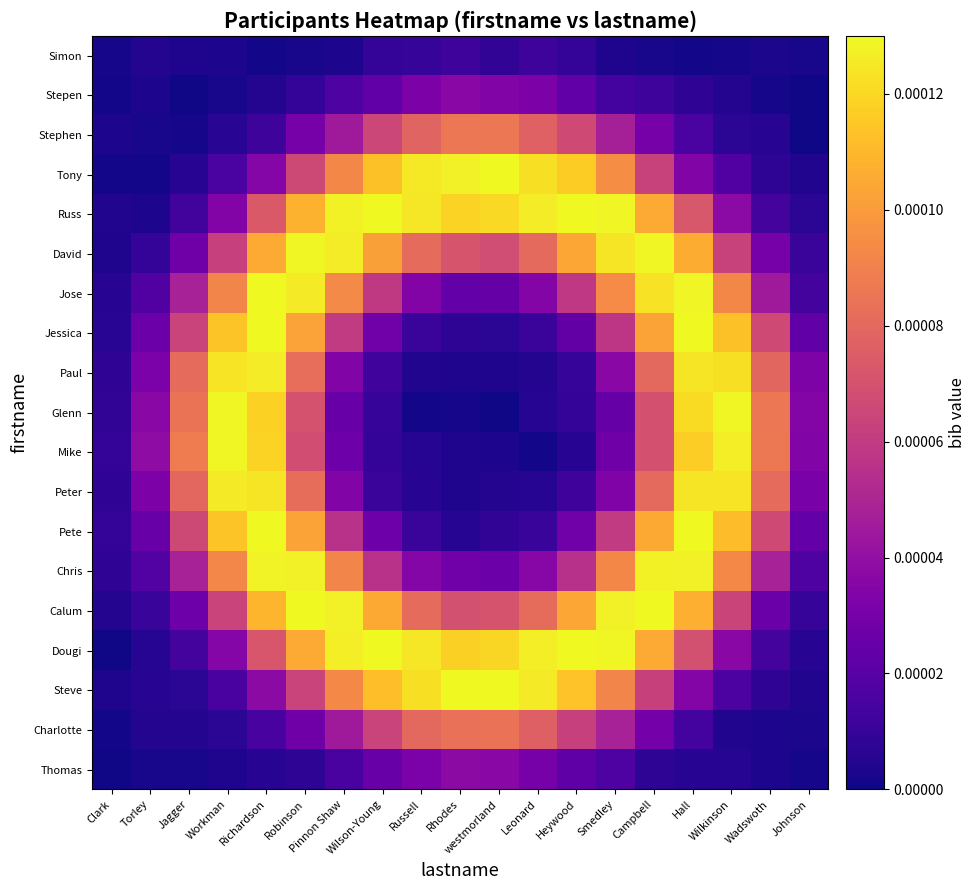

Reading left to right, transcribe all the data shown in this chart.

Simon: Clark=0.0	Torley=0.0	Jagger=0.0	Workman=0.0	Richardson=0.0	Robinson=0.0	Pinnon Shaw=0.0	Wilson-Young=0.0	Russell=0.0	Rhodes=0.0	westmorland=0.0	Leonard=0.0	Heywood=0.0	Smedley=0.0	Campbell=0.0	Hall=0.0	Wilkinson=0.0	Wadswoth=0.0	Johnson=0.0
Stepen: Clark=0.0	Torley=0.0	Jagger=0.0	Workman=0.0	Richardson=0.0	Robinson=0.0	Pinnon Shaw=0.0	Wilson-Young=0.0	Russell=0.0	Rhodes=0.0	westmorland=0.0	Leonard=0.0	Heywood=0.0	Smedley=0.0	Campbell=0.0	Hall=0.0	Wilkinson=0.0	Wadswoth=0.0	Johnson=0.0
Stephen: Clark=0.0	Torley=0.0	Jagger=0.0	Workman=0.0	Richardson=0.0	Robinson=0.0	Pinnon Shaw=0.0	Wilson-Young=0.0	Russell=0.0	Rhodes=0.0	westmorland=0.0	Leonard=0.0	Heywood=0.0	Smedley=0.0	Campbell=0.0	Hall=0.0	Wilkinson=0.0	Wadswoth=0.0	Johnson=0.0
Tony: Clark=0.0	Torley=0.0	Jagger=0.0	Workman=0.0	Richardson=0.0	Robinson=0.0	Pinnon Shaw=0.0	Wilson-Young=0.0	Russell=0.0	Rhodes=0.0	westmorland=0.0	Leonard=0.0	Heywood=0.0	Smedley=0.0	Campbell=0.0	Hall=0.0	Wilkinson=0.0	Wadswoth=0.0	Johnson=0.0
Russ: Clark=0.0	Torley=0.0	Jagger=0.0	Workman=0.0	Richardson=0.0	Robinson=0.0	Pinnon Shaw=0.0	Wilson-Young=0.0	Russell=0.0	Rhodes=0.0	westmorland=0.0	Leonard=0.0	Heywood=0.0	Smedley=0.0	Campbell=0.0	Hall=0.0	Wilkinson=0.0	Wadswoth=0.0	Johnson=0.0
David: Clark=0.0	Torley=0.0	Jagger=0.0	Workman=0.0	Richardson=0.0	Robinson=0.0	Pinnon Shaw=0.0	Wilson-Young=0.0	Russell=0.0	Rhodes=0.0	westmorland=0.0	Leonard=0.0	Heywood=0.0	Smedley=0.0	Campbell=0.0	Hall=0.0	Wilkinson=0.0	Wadswoth=0.0	Johnson=0.0
Jose: Clark=0.0	Torley=0.0	Jagger=0.0	Workman=0.0	Richardson=0.0	Robinson=0.0	Pinnon Shaw=0.0	Wilson-Young=0.0	Russell=0.0	Rhodes=0.0	westmorland=0.0	Leonard=0.0	Heywood=0.0	Smedley=0.0	Campbell=0.0	Hall=0.0	Wilkinson=0.0	Wadswoth=0.0	Johnson=0.0
Jessica: Clark=0.0	Torley=0.0	Jagger=0.0	Workman=0.0	Richardson=0.0	Robinson=0.0	Pinnon Shaw=0.0	Wilson-Young=0.0	Russell=0.0	Rhodes=0.0	westmorland=0.0	Leonard=0.0	Heywood=0.0	Smedley=0.0	Campbell=0.0	Hall=0.0	Wilkinson=0.0	Wadswoth=0.0	Johnson=0.0
Paul: Clark=0.0	Torley=0.0	Jagger=0.0	Workman=0.0	Richardson=0.0	Robinson=0.0	Pinnon Shaw=0.0	Wilson-Young=0.0	Russell=0.0	Rhodes=0.0	westmorland=0.0	Leonard=0.0	Heywood=0.0	Smedley=0.0	Campbell=0.0	Hall=0.0	Wilkinson=0.0	Wadswoth=0.0	Johnson=0.0
Glenn: Clark=0.0	Torley=0.0	Jagger=0.0	Workman=0.0	Richardson=0.0	Robinson=0.0	Pinnon Shaw=0.0	Wilson-Young=0.0	Russell=0.0	Rhodes=0.0	westmorland=0.0	Leonard=0.0	Heywood=0.0	Smedley=0.0	Campbell=0.0	Hall=0.0	Wilkinson=0.0	Wadswoth=0.0	Johnson=0.0
Mike: Clark=0.0	Torley=0.0	Jagger=0.0	Workman=0.0	Richardson=0.0	Robinson=0.0	Pinnon Shaw=0.0	Wilson-Young=0.0	Russell=0.0	Rhodes=0.0	westmorland=0.0	Leonard=0.0	Heywood=0.0	Smedley=0.0	Campbell=0.0	Hall=0.0	Wilkinson=0.0	Wadswoth=0.0	Johnson=0.0
Peter: Clark=0.0	Torley=0.0	Jagger=0.0	Workman=0.0	Richardson=0.0	Robinson=0.0	Pinnon Shaw=0.0	Wilson-Young=0.0	Russell=0.0	Rhodes=0.0	westmorland=0.0	Leonard=0.0	Heywood=0.0	Smedley=0.0	Campbell=0.0	Hall=0.0	Wilkinson=0.0	Wadswoth=0.0	Johnson=0.0
Pete: Clark=0.0	Torley=0.0	Jagger=0.0	Workman=0.0	Richardson=0.0	Robinson=0.0	Pinnon Shaw=0.0	Wilson-Young=0.0	Russell=0.0	Rhodes=0.0	westmorland=0.0	Leonard=0.0	Heywood=0.0	Smedley=0.0	Campbell=0.0	Hall=0.0	Wilkinson=0.0	Wadswoth=0.0	Johnson=0.0
Chris: Clark=0.0	Torley=0.0	Jagger=0.0	Workman=0.0	Richardson=0.0	Robinson=0.0	Pinnon Shaw=0.0	Wilson-Young=0.0	Russell=0.0	Rhodes=0.0	westmorland=0.0	Leonard=0.0	Heywood=0.0	Smedley=0.0	Campbell=0.0	Hall=0.0	Wilkinson=0.0	Wadswoth=0.0	Johnson=0.0
Calum: Clark=0.0	Torley=0.0	Jagger=0.0	Workman=0.0	Richardson=0.0	Robinson=0.0	Pinnon Shaw=0.0	Wilson-Young=0.0	Russell=0.0	Rhodes=0.0	westmorland=0.0	Leonard=0.0	Heywood=0.0	Smedley=0.0	Campbell=0.0	Hall=0.0	Wilkinson=0.0	Wadswoth=0.0	Johnson=0.0
Dougi: Clark=0.0	Torley=0.0	Jagger=0.0	Workman=0.0	Richardson=0.0	Robinson=0.0	Pinnon Shaw=0.0	Wilson-Young=0.0	Russell=0.0	Rhodes=0.0	westmorland=0.0	Leonard=0.0	Heywood=0.0	Smedley=0.0	Campbell=0.0	Hall=0.0	Wilkinson=0.0	Wadswoth=0.0	Johnson=0.0
Steve: Clark=0.0	Torley=0.0	Jagger=0.0	Workman=0.0	Richardson=0.0	Robinson=0.0	Pinnon Shaw=0.0	Wilson-Young=0.0	Russell=0.0	Rhodes=0.0	westmorland=0.0	Leonard=0.0	Heywood=0.0	Smedley=0.0	Campbell=0.0	Hall=0.0	Wilkinson=0.0	Wadswoth=0.0	Johnson=0.0
Charlotte: Clark=0.0	Torley=0.0	Jagger=0.0	Workman=0.0	Richardson=0.0	Robinson=0.0	Pinnon Shaw=0.0	Wilson-Young=0.0	Russell=0.0	Rhodes=0.0	westmorland=0.0	Leonard=0.0	Heywood=0.0	Smedley=0.0	Campbell=0.0	Hall=0.0	Wilkinson=0.0	Wadswoth=0.0	Johnson=0.0
Thomas: Clark=0.0	Torley=0.0	Jagger=0.0	Workman=0.0	Richardson=0.0	Robinson=0.0	Pinnon Shaw=0.0	Wilson-Young=0.0	Russell=0.0	Rhodes=0.0	westmorland=0.0	Leonard=0.0	Heywood=0.0	Smedley=0.0	Campbell=0.0	Hall=0.0	Wilkinson=0.0	Wadswoth=0.0	Johnson=0.0